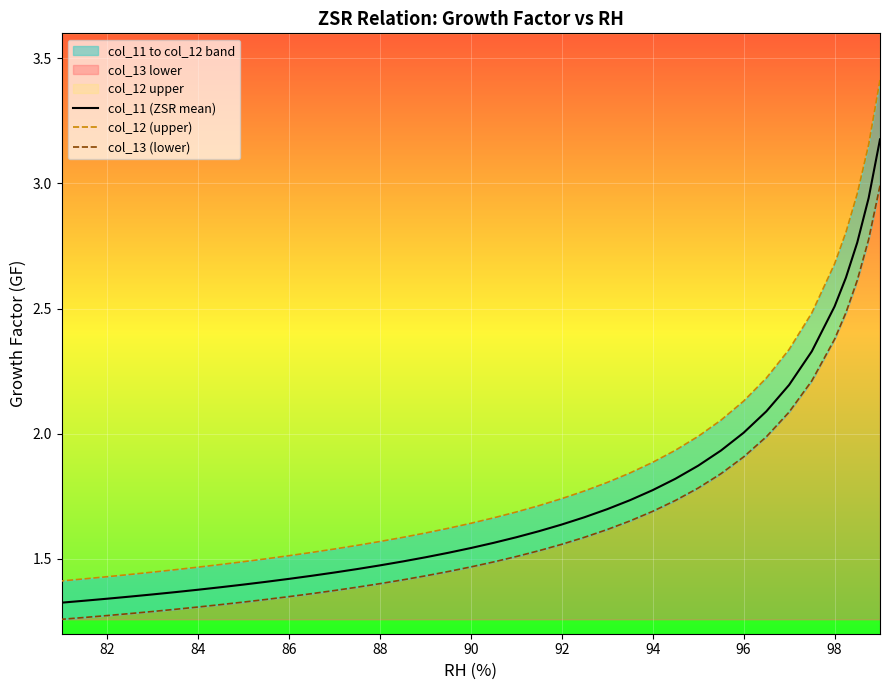

How many lines are shown in the chart?

3